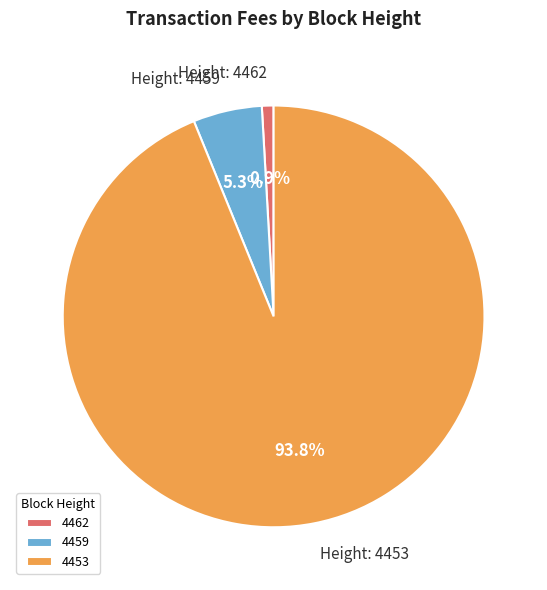

Which slice is the smallest?

4462